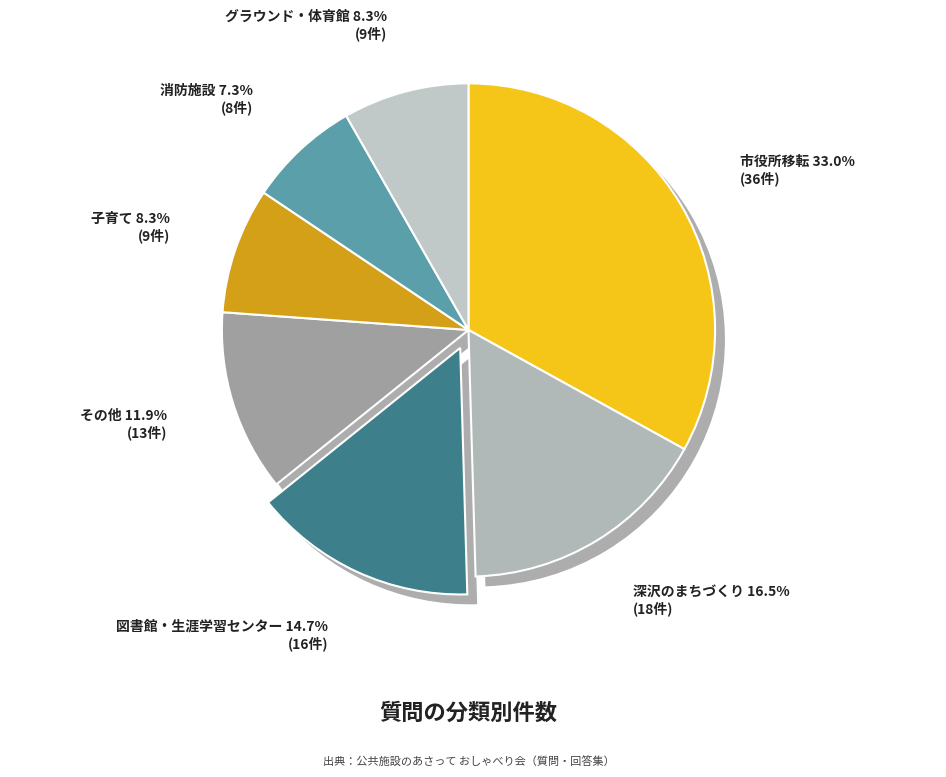

To the nearest percent, what is the difference between the 市役所移転 and その他 slice percentages?

21%